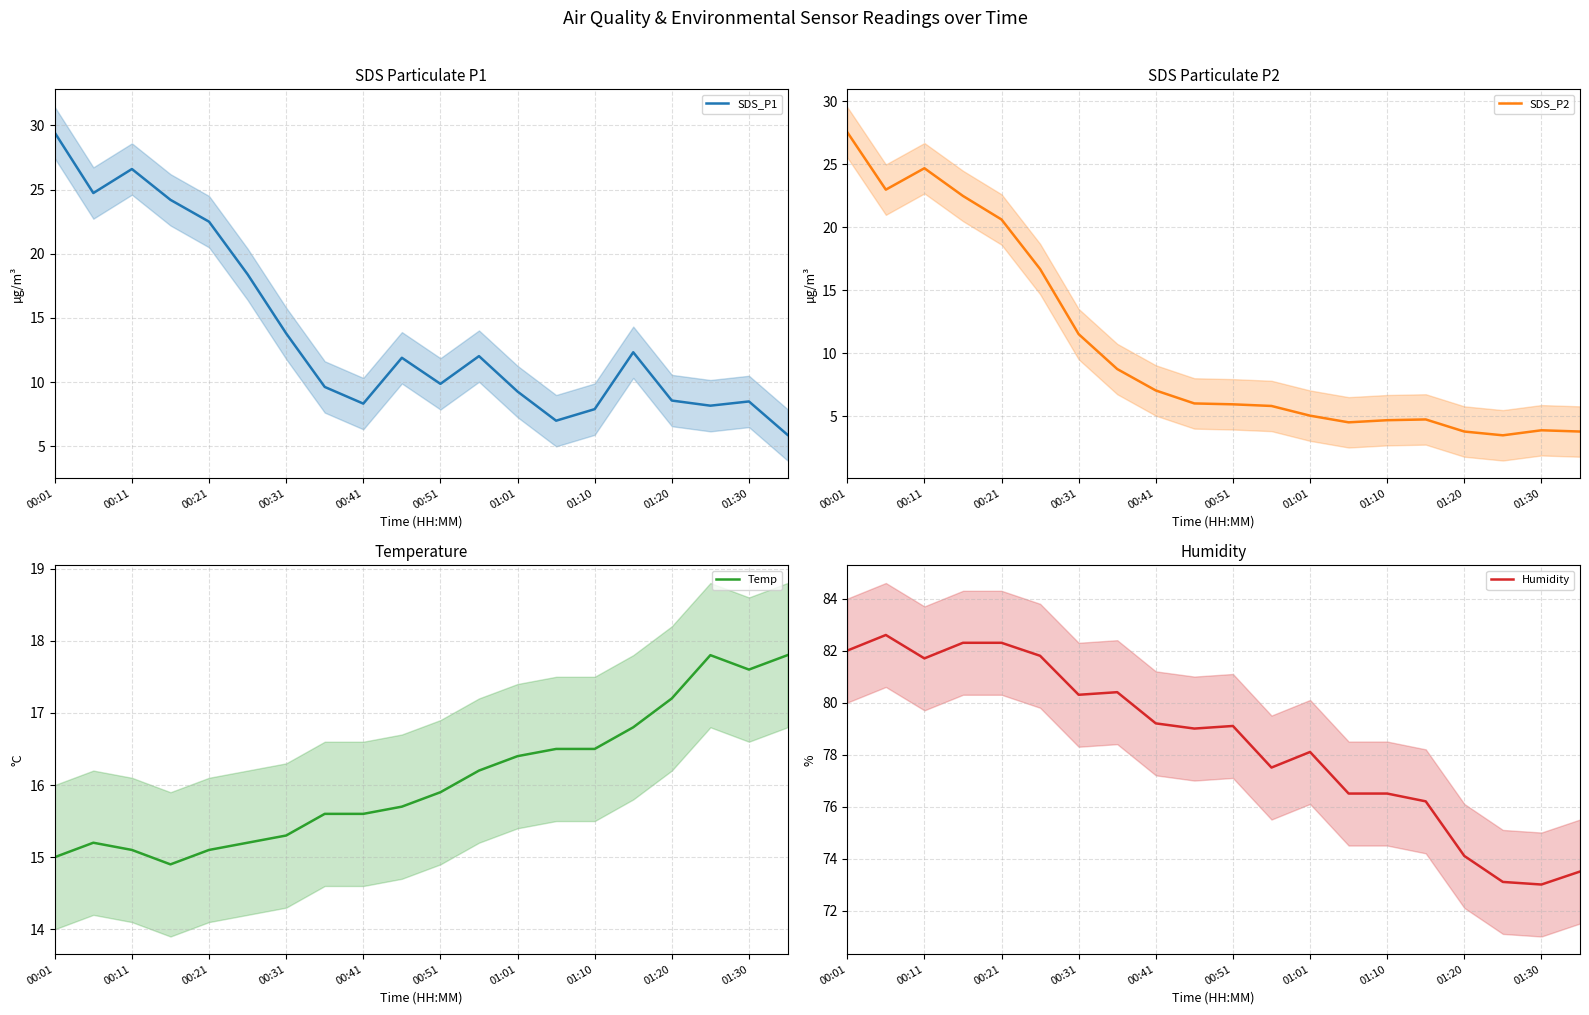

What is the difference between the highest and lowest values at 19?

69.7